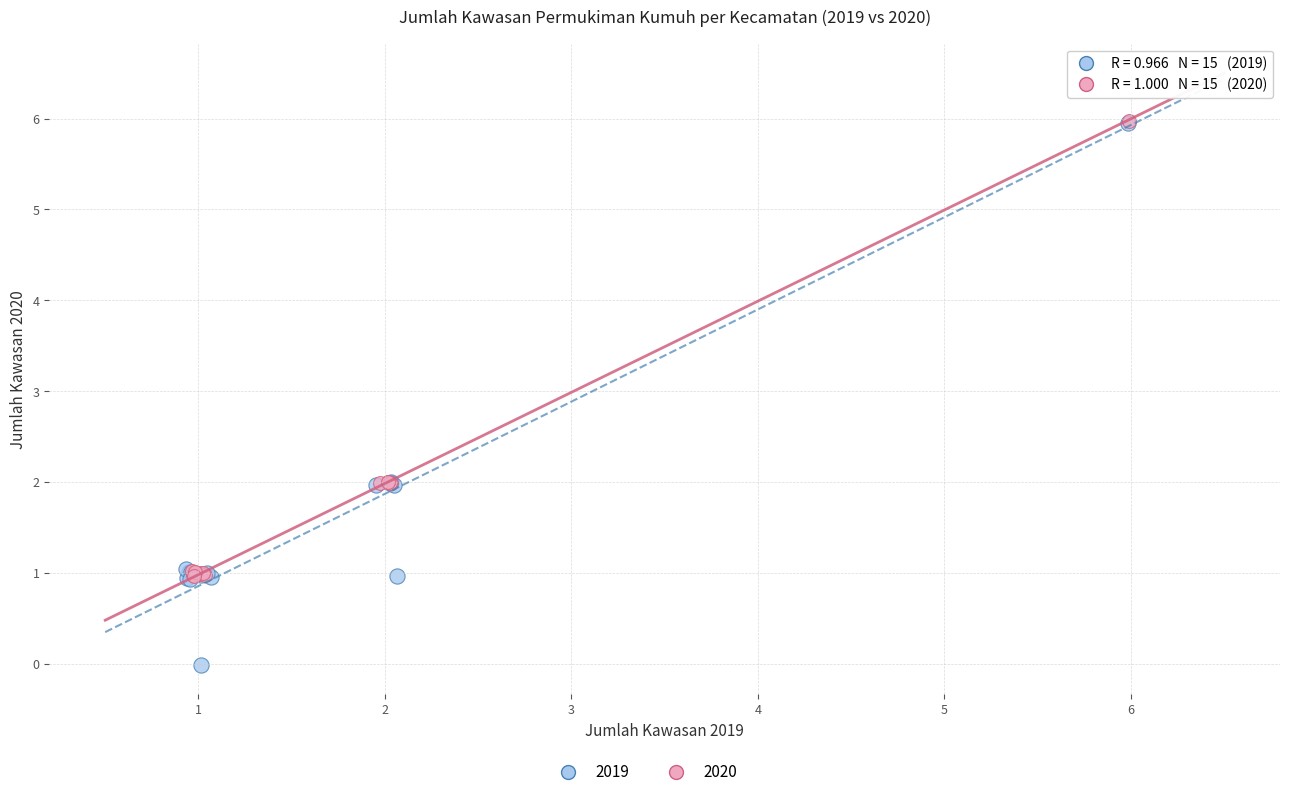

Which series contains the lowest Y value?

2019